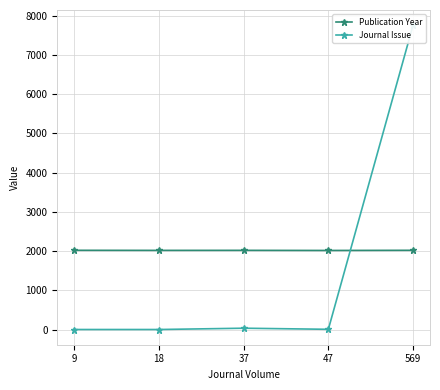

The value of Publication Year at 37 is 2669. True or false?

False